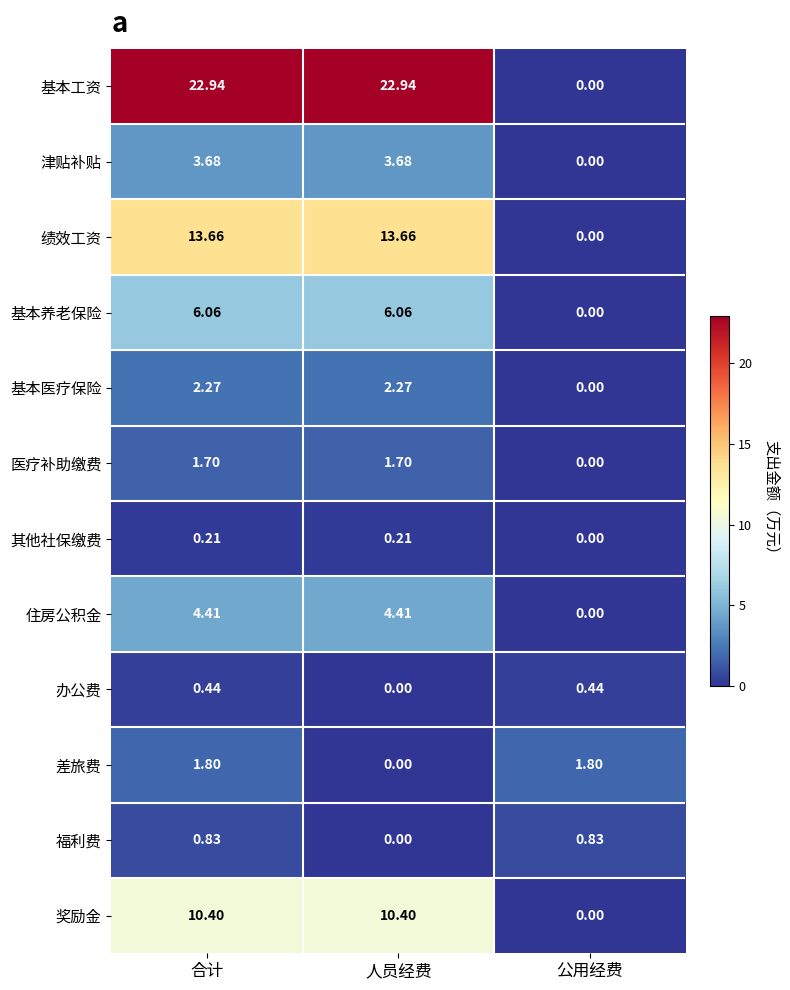

At which category is the sum across all series the highest?

合计